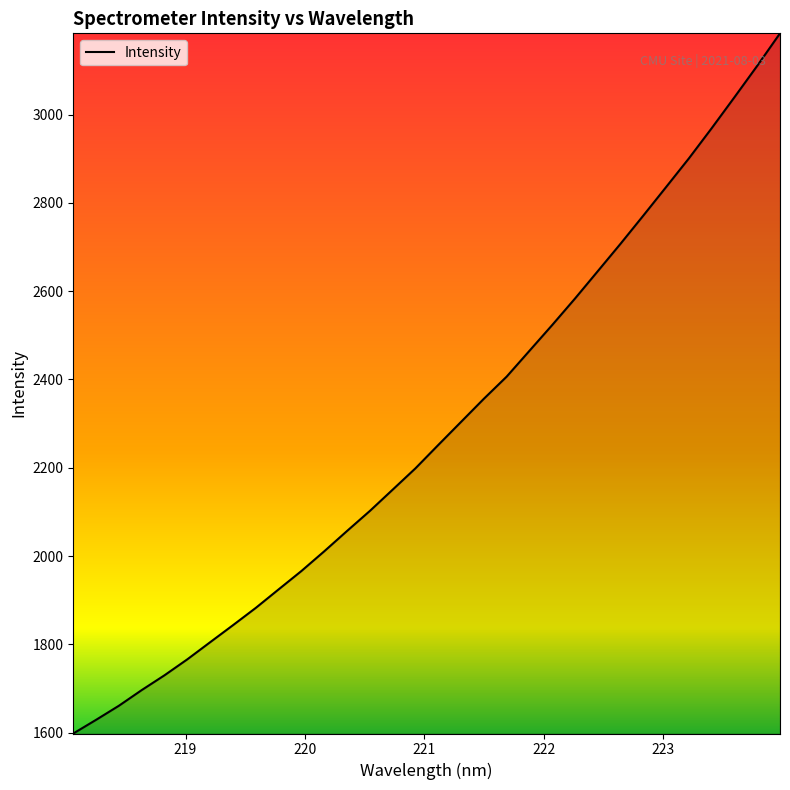

What is the smallest value displayed?

1598.1